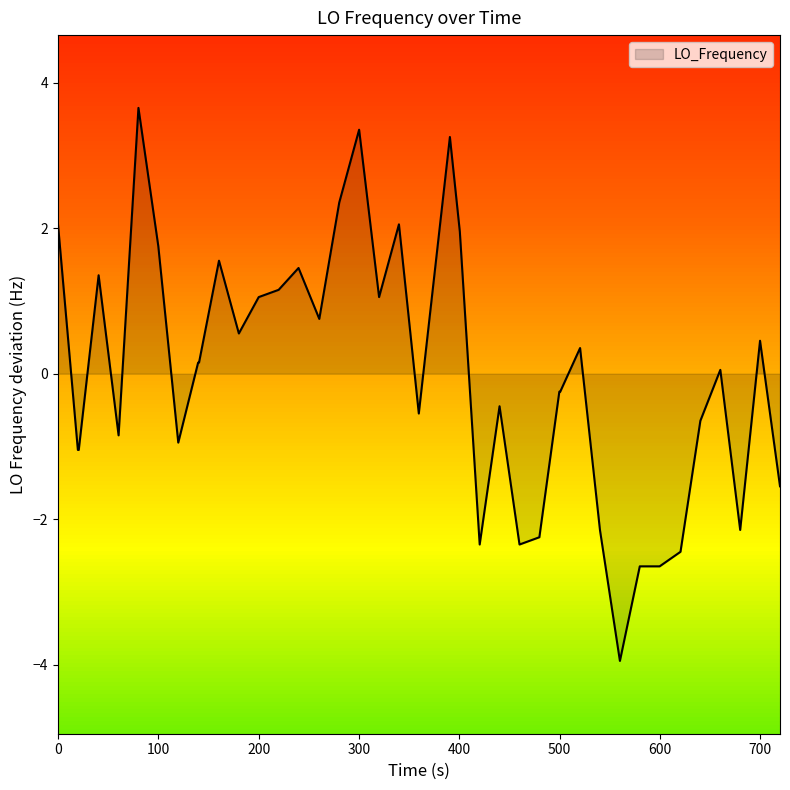

Does the chart display data point markers on the line(s)?

No